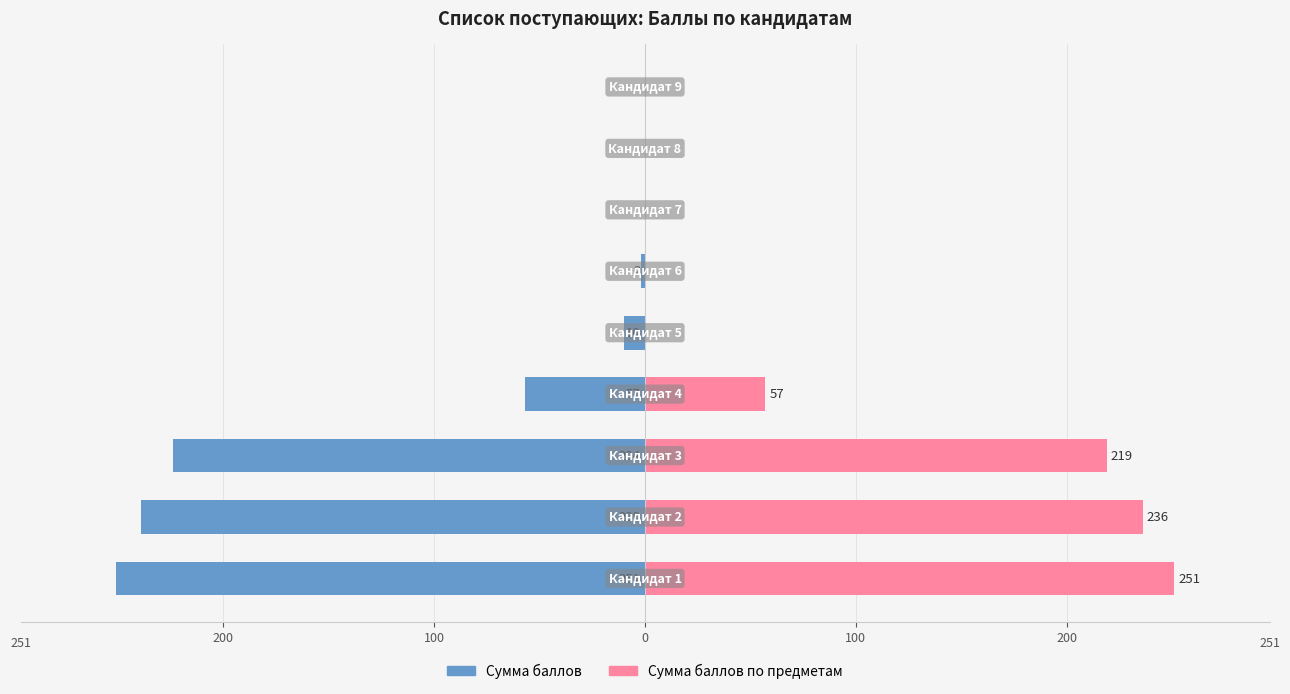

What is the difference between the second highest and second lowest values in the Сумма баллов по предметам series?

236